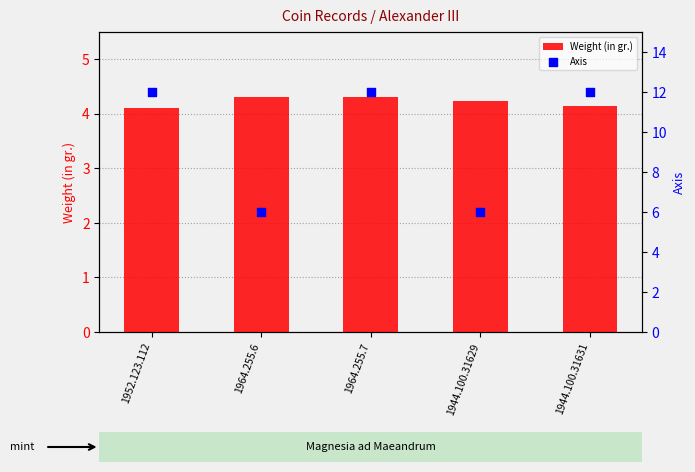

At how many categories does at least one series exceed 10?

3